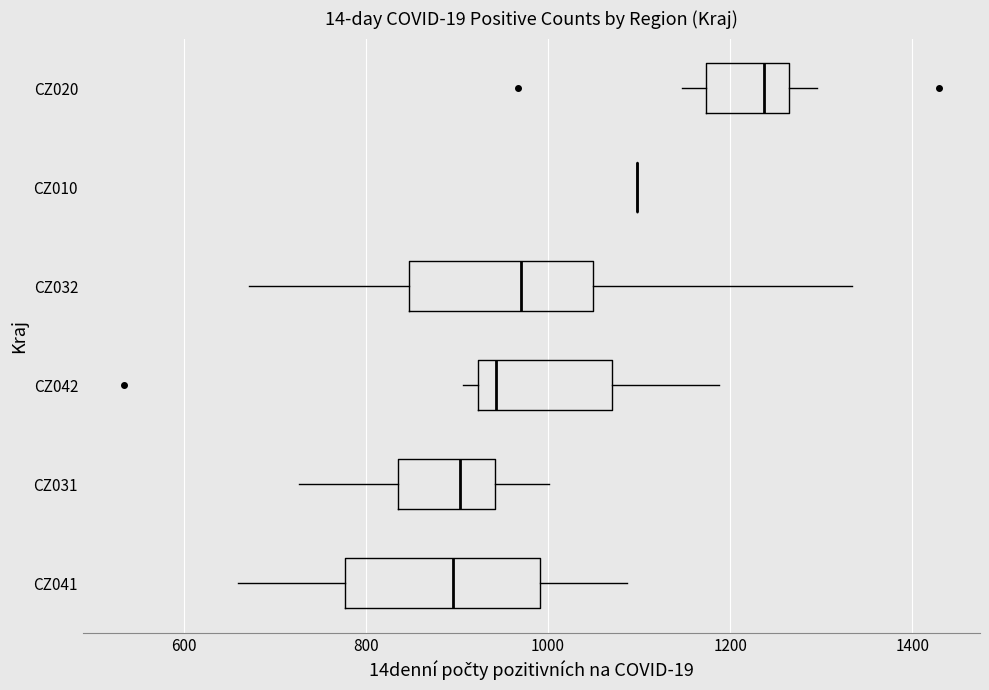

Reading bottom to top, read every box against the x-axis: the position of its median line, the range the box covers, and the ends of its whiskers. The values are not printed on the chart, so give them approximately, as read against the axis.

CZ041: median 900, box 780 to 1000, whiskers 660 to 1080
CZ031: median 900, box 840 to 940, whiskers 720 to 1000
CZ042: median 940, box 920 to 1060, whiskers 900 to 1180
CZ032: median 960, box 840 to 1040, whiskers 680 to 1340
CZ010: box collapsed to a line at 1100, whiskers 1100 to 1100
CZ020: median 1240, box 1180 to 1260, whiskers 1140 to 1300